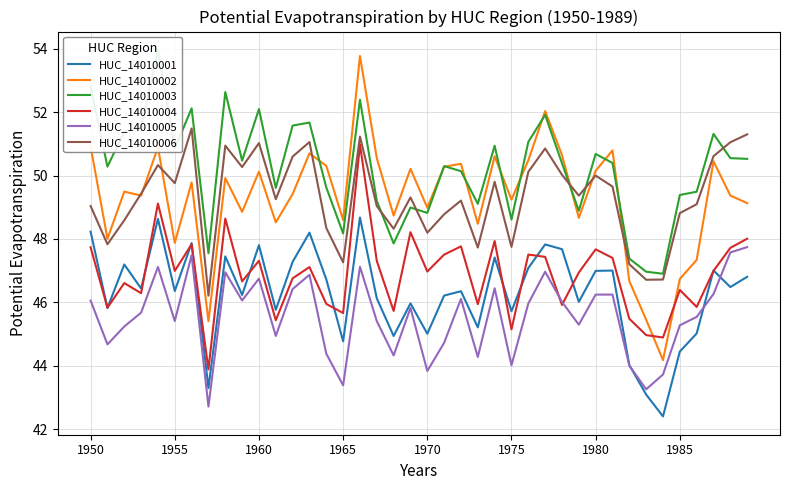

Is it true that HUC_14010002 equals 11.5 at 22?

False